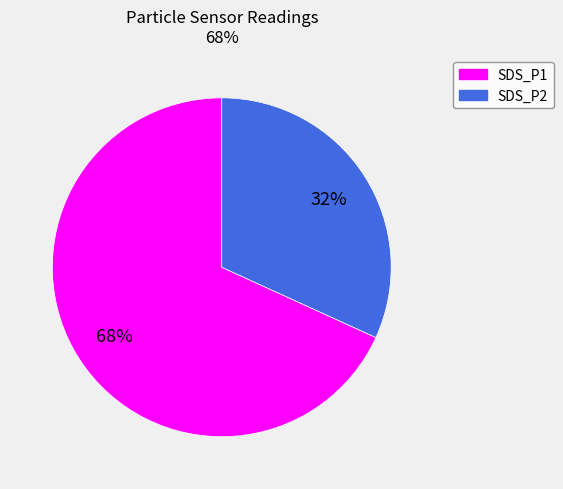

Does SDS_P2 account for over 50% of the chart?

No